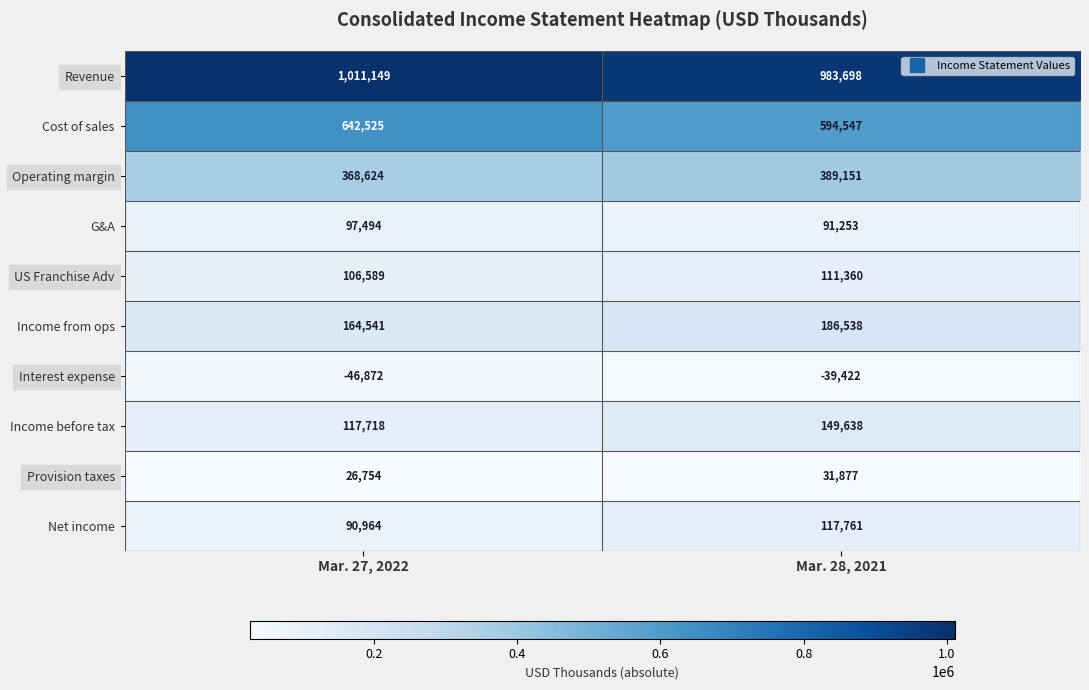

At how many categories does at least one series exceed 136275?

2